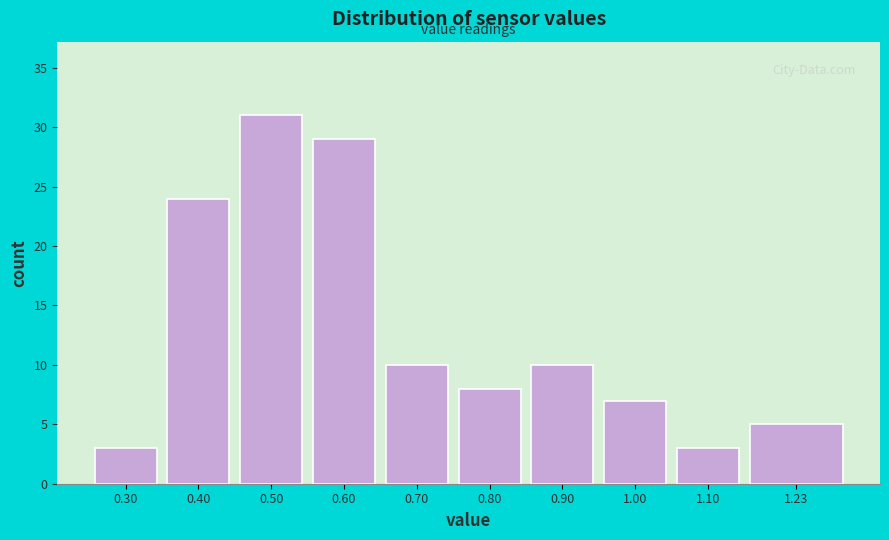

Reading left to right, transcribe all the data shown in this chart.

3	24	31	29	10	8	10	7	3	5